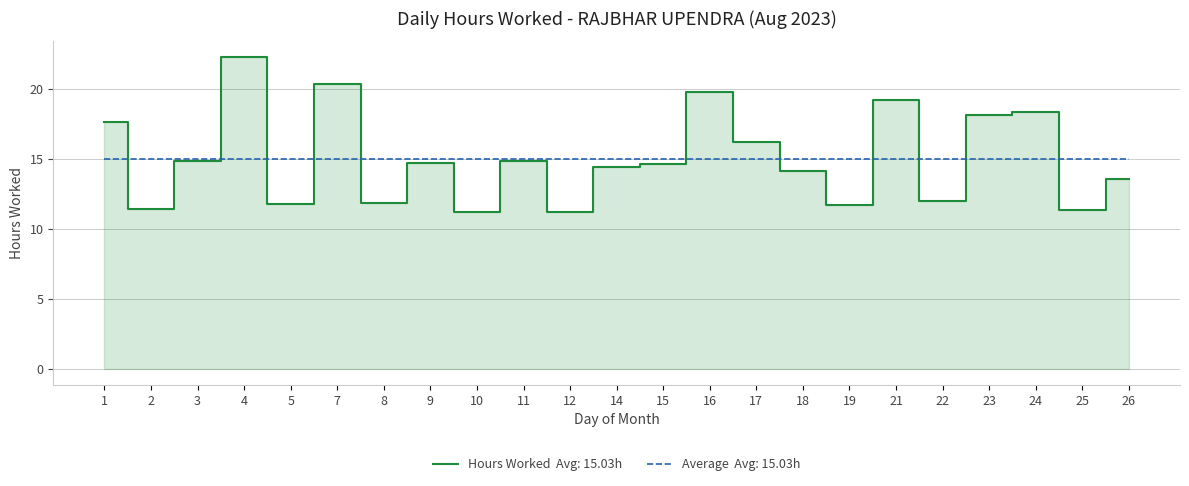

Reading right to left, what are all the values shown in this chart?

13.6	11.4	18.3	18.2	12.0	19.2	11.7	14.1	16.2	19.8	14.7	14.4	11.2	14.9	11.2	14.7	11.8	20.3	11.8	22.3	14.8	11.4	17.6